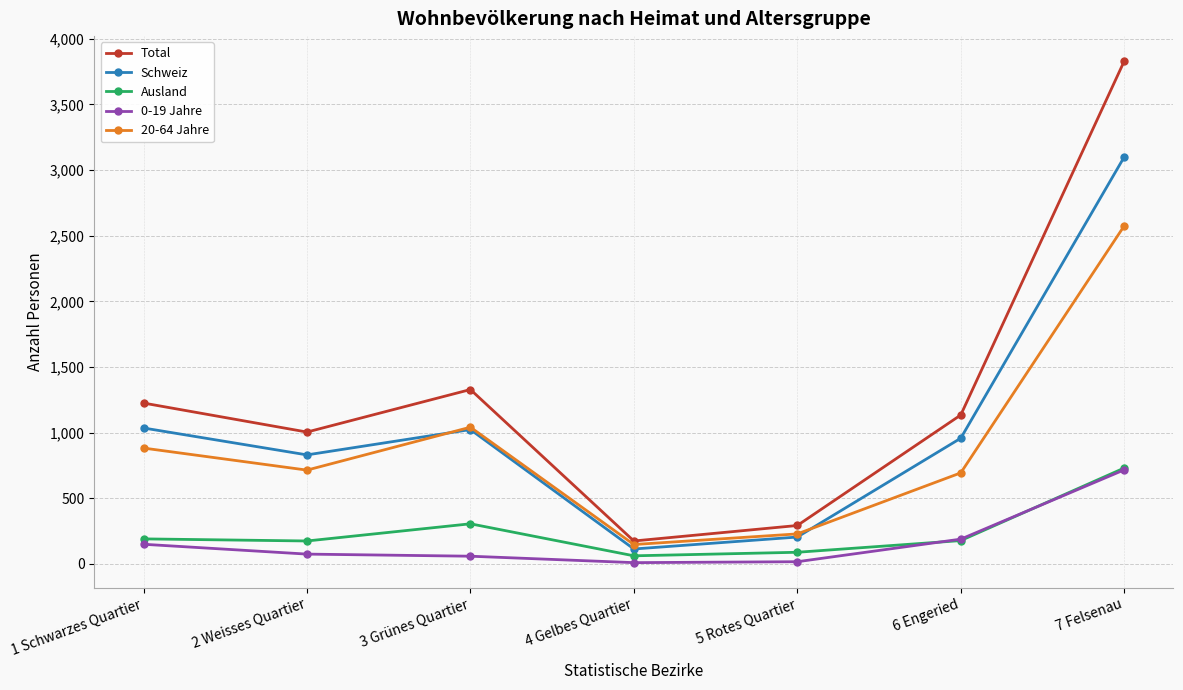

Does the chart have visible grid lines?

Yes